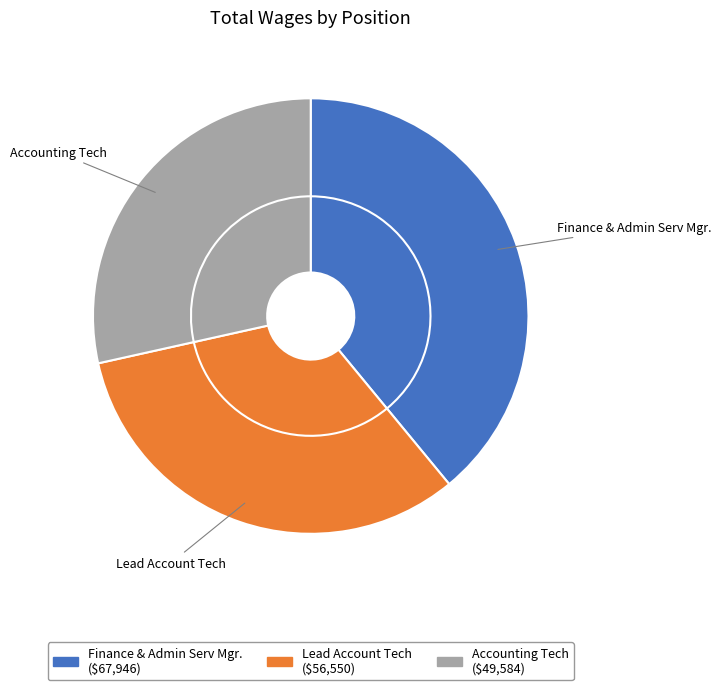

To the nearest percent, what is the difference between the Finance & Admin Serv Mgr. and Lead Account Tech slice percentages?

7%